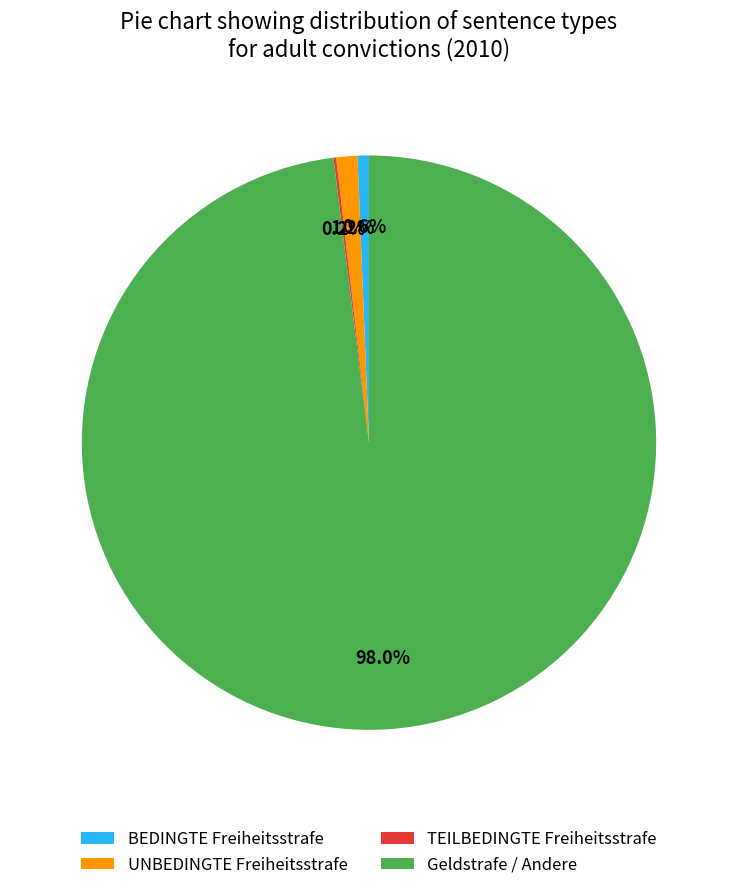

Approximately how many times larger is the value at Geldstrafe / Andere compared to BEDINGTE Freiheitsstrafe?

156.4